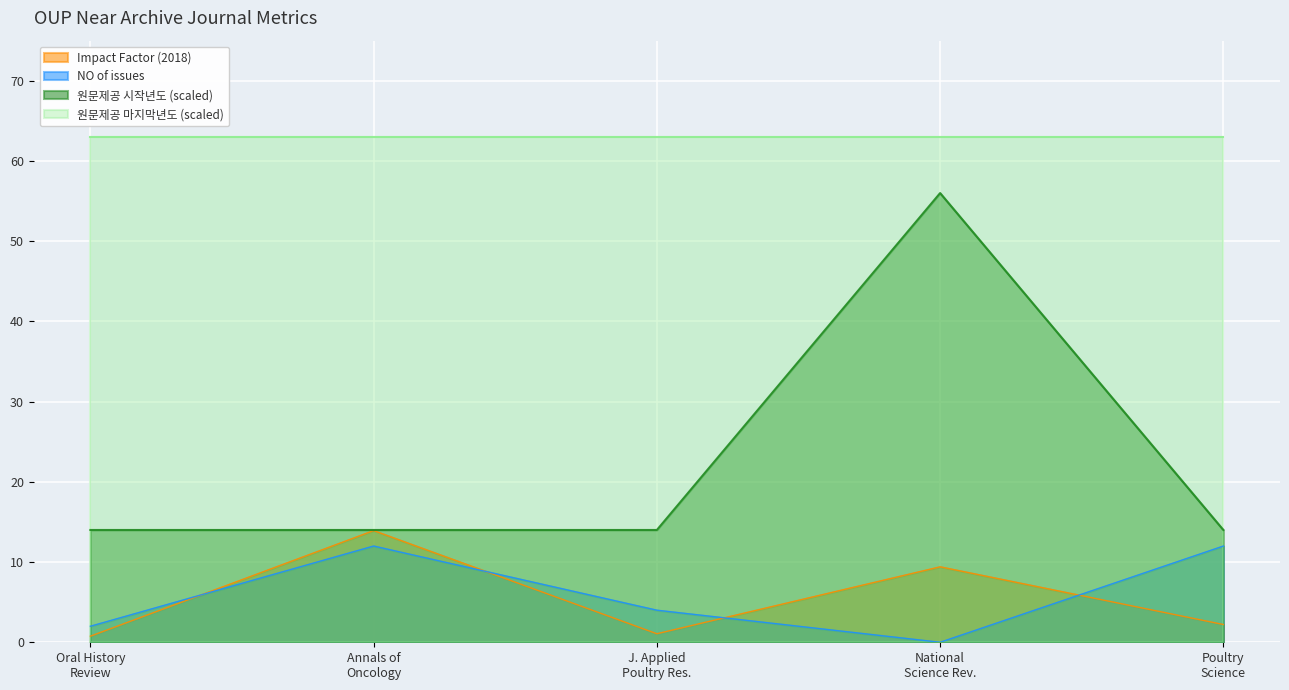

At how many categories does at least one series exceed 16?

5